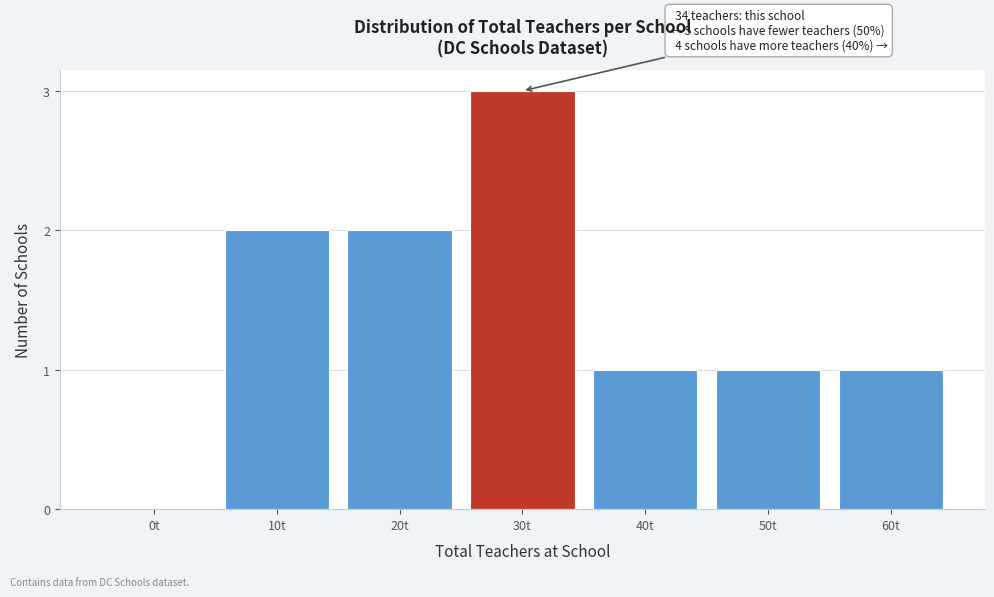

Reading left to right, what are all the values shown in this chart?

0t=0	10t=2	20t=2	30t=3	40t=1	50t=1	60t=1